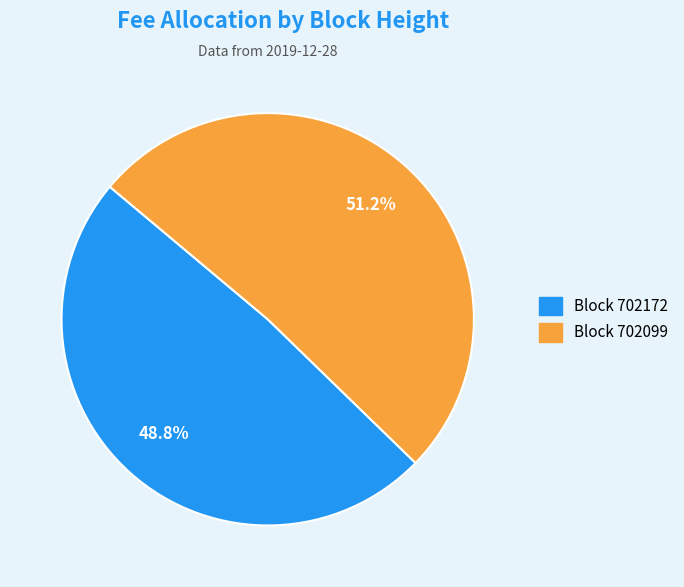

Which slice is the smallest?

Block 702172